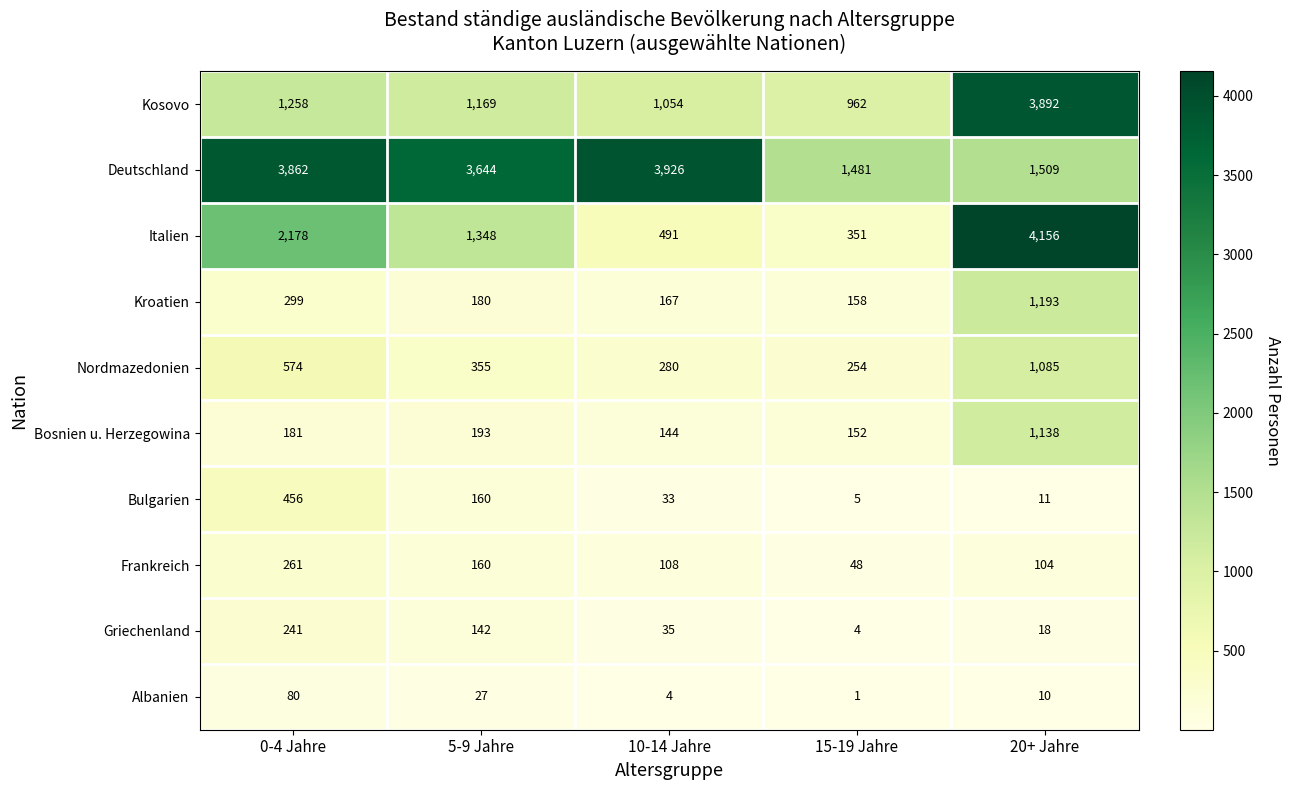

Between 5-9 Jahre and 20+ Jahre, which series saw the biggest shift?

Italien